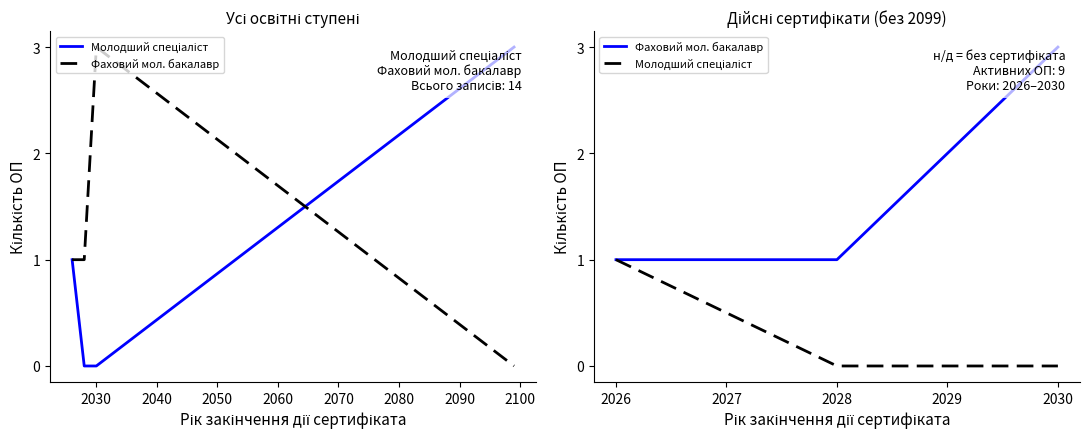

At which category is the sum across all series the highest?

2030